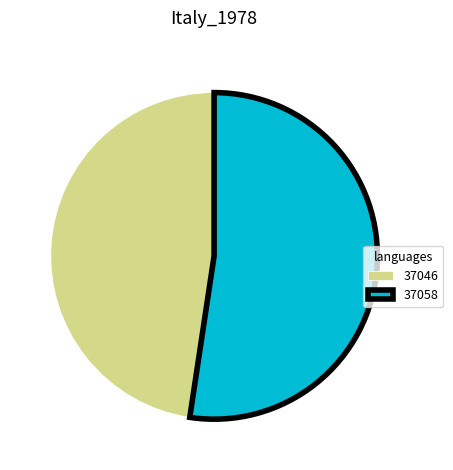

Is the sum of 37058 and 37046 greater than half?

Yes